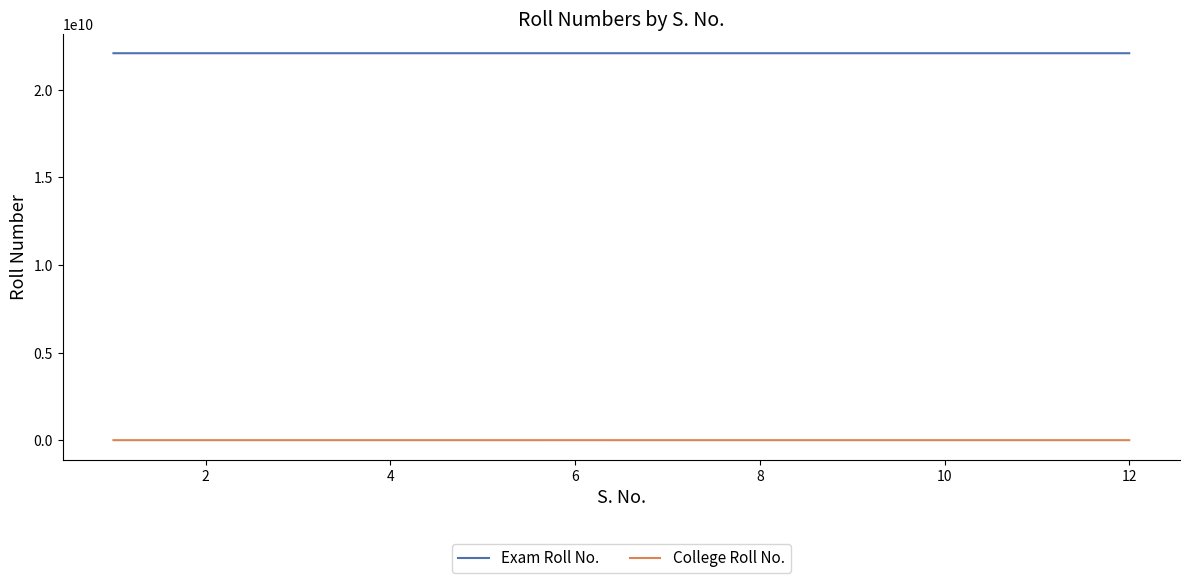

Is this an area chart (filled region under the line)?

No